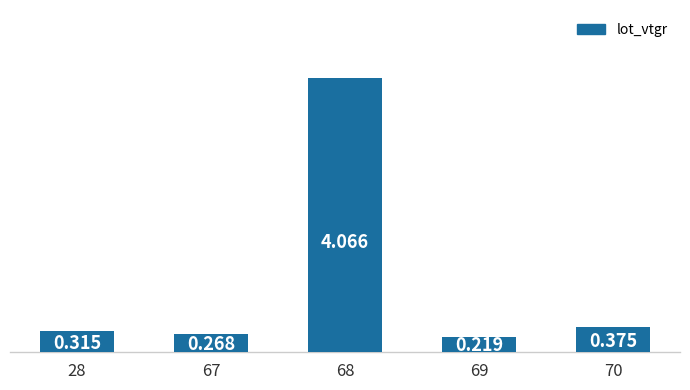

Reading left to right, what are all the values shown in this chart?

28=0.3	67=0.3	68=4.1	69=0.2	70=0.4